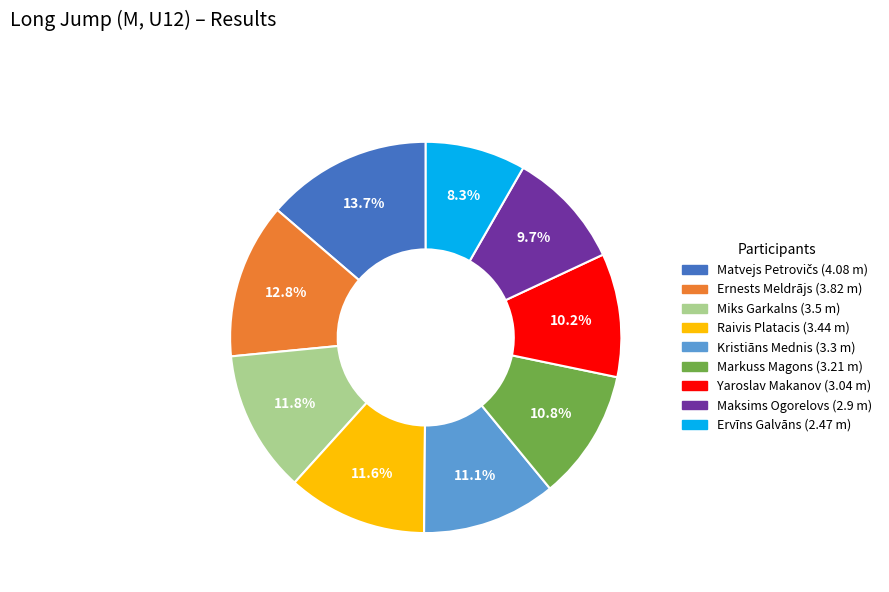

How much of the chart is everything except Ernests Meldrājs?

87.2%